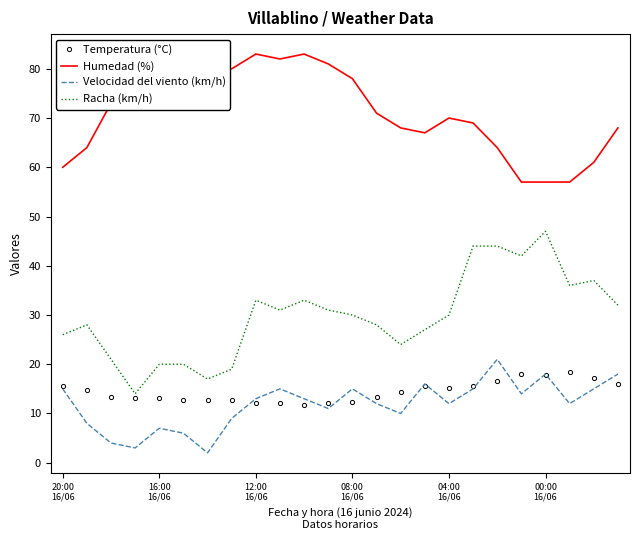

What is the lowest value of the Velocidad del viento (km/h) series?

2.0